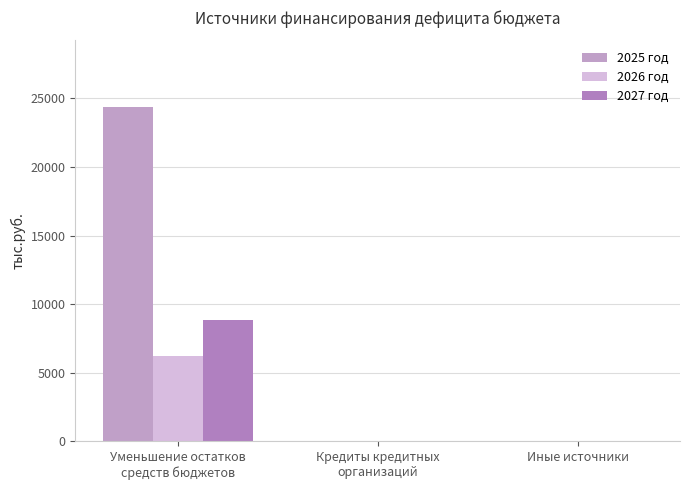

What is the maximum value for 2025 год?

24345.3